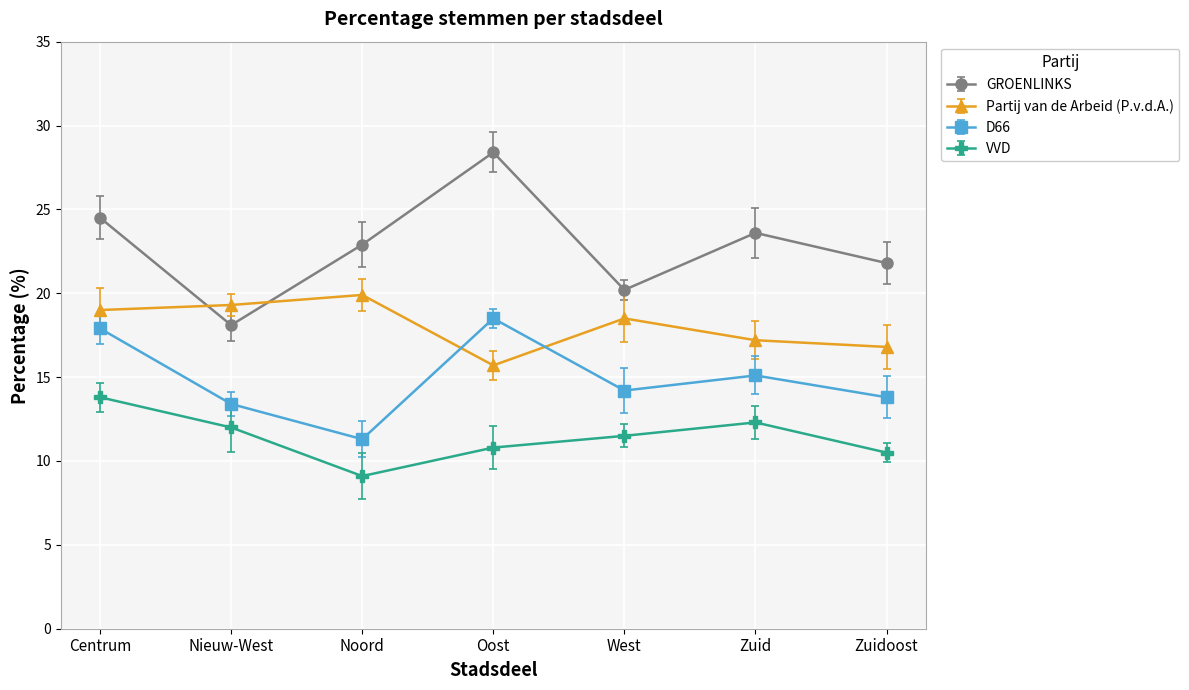

True or false: VVD and GROENLINKS intersect in this chart.

False